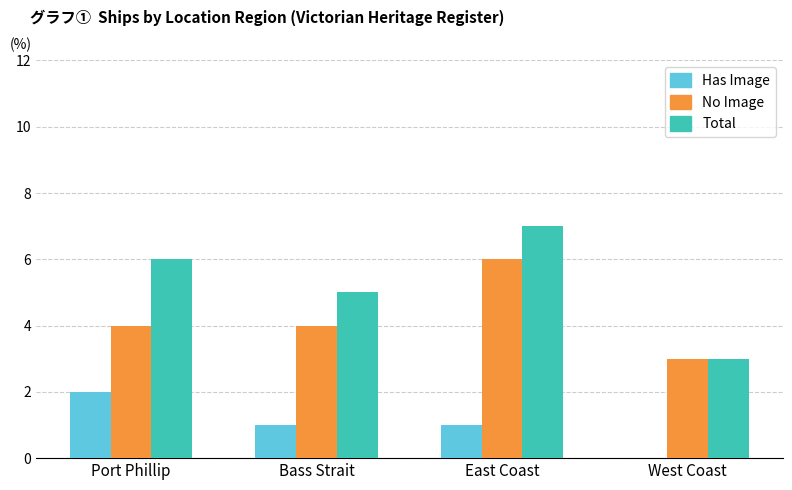

What is the total value across all series at West Coast?

6